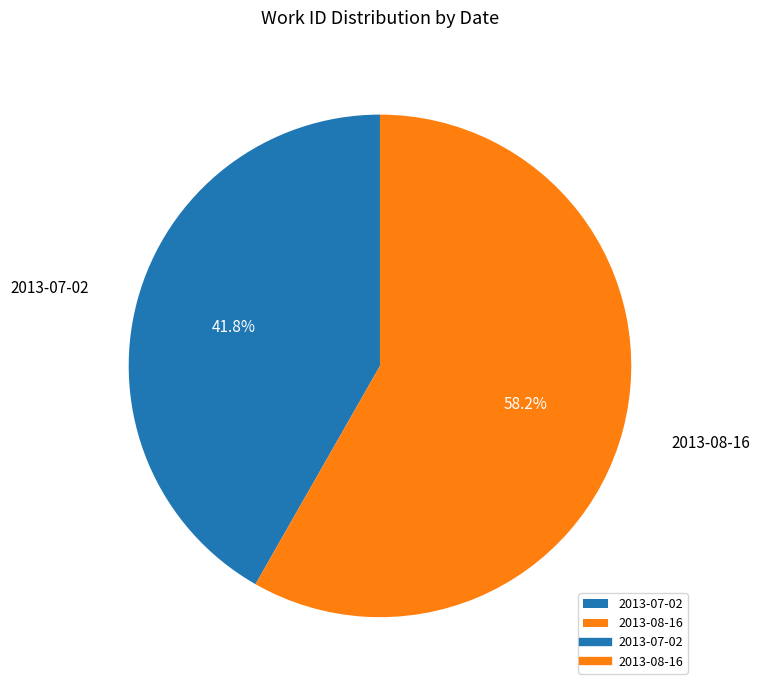

To the nearest percent, what is the average slice percentage?

50%